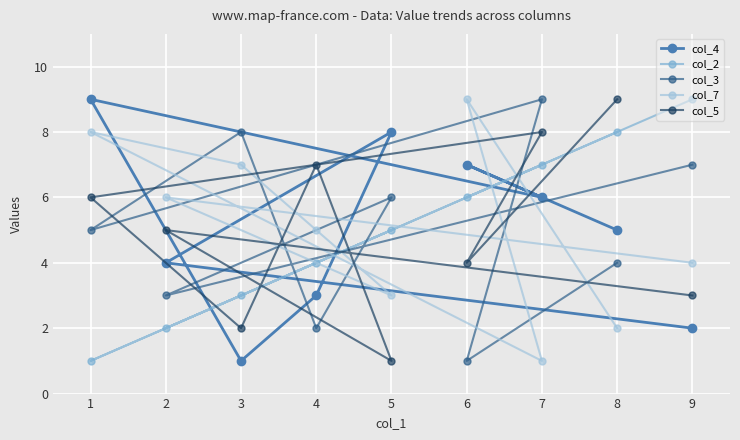

How many values in the col_7 series exceed 5?

4